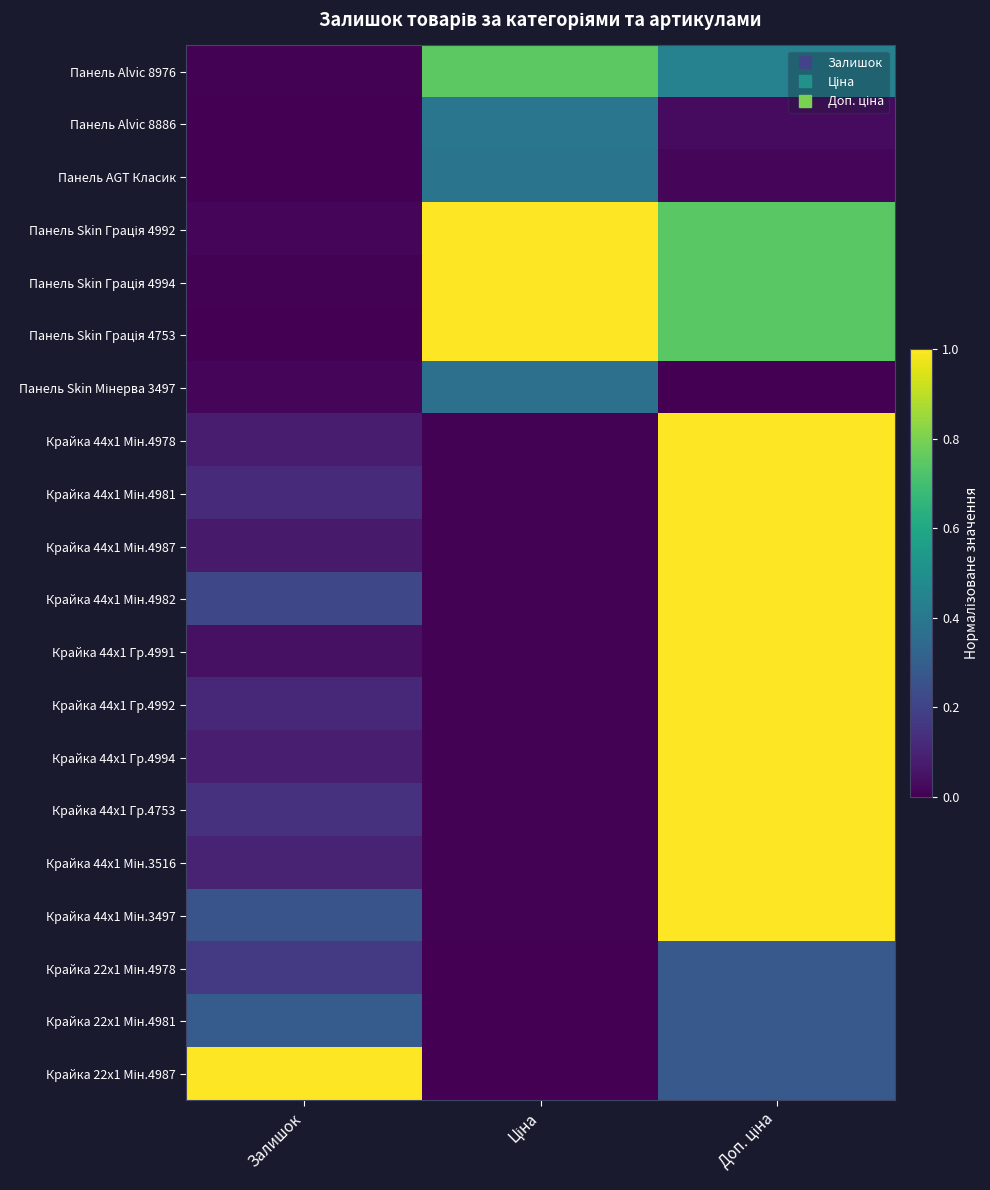

At how many categories does at least one series exceed 0?

3